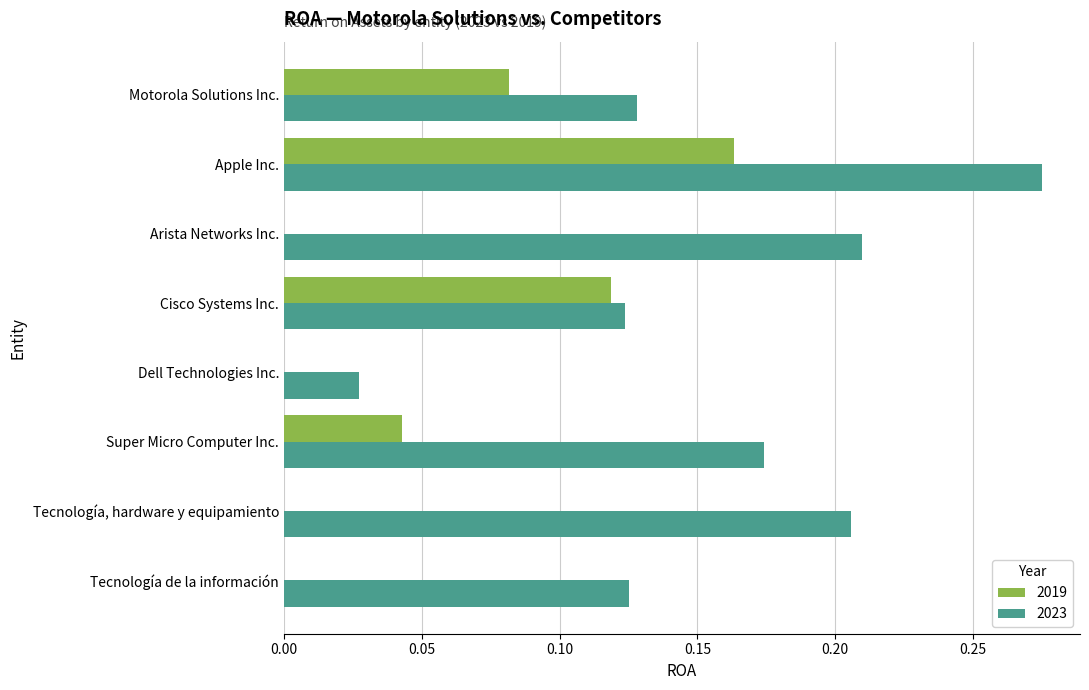

What is the sum of all 2023 values?

1.3